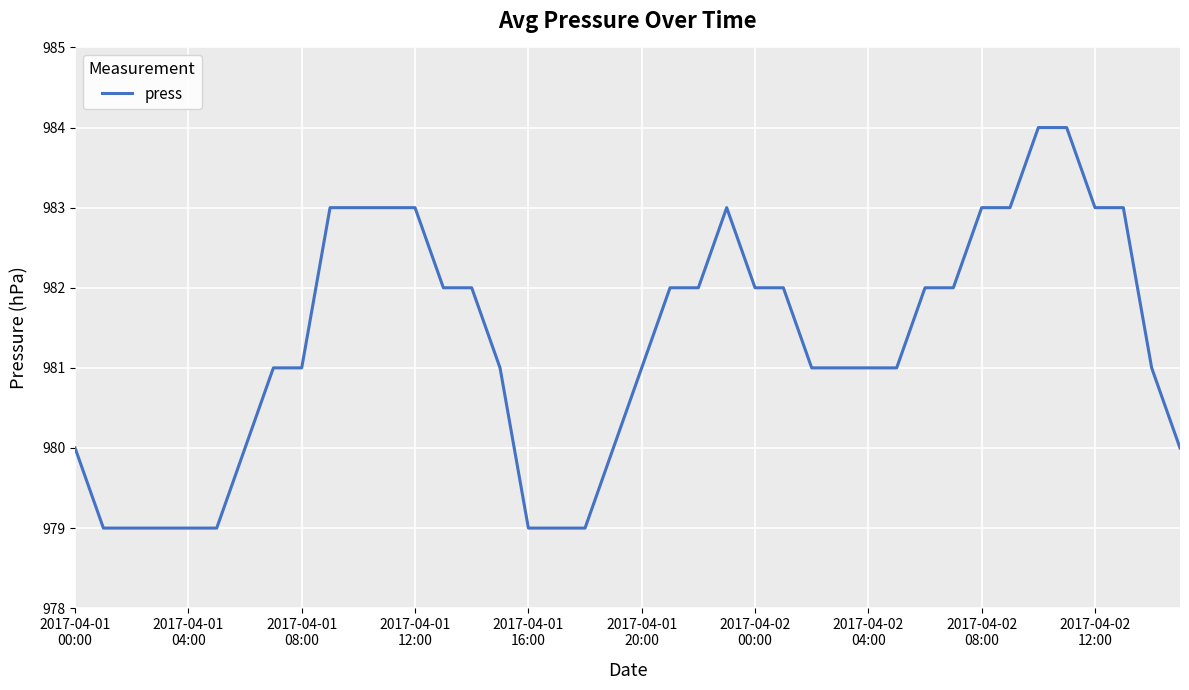

What is the smallest value displayed?

979